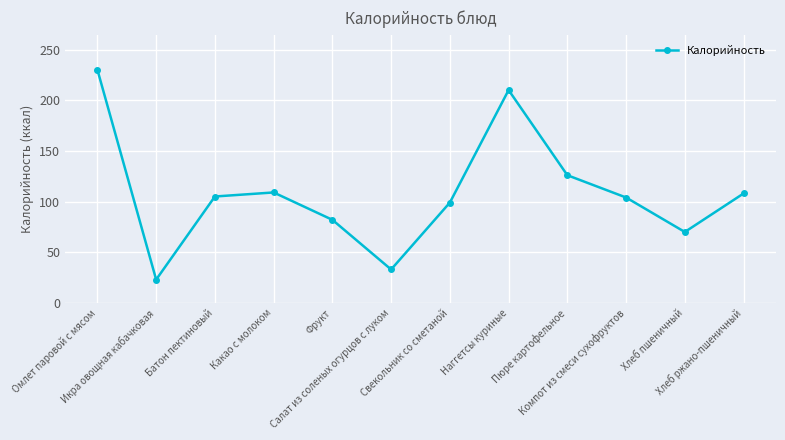

How many categories are shown in the chart?

12